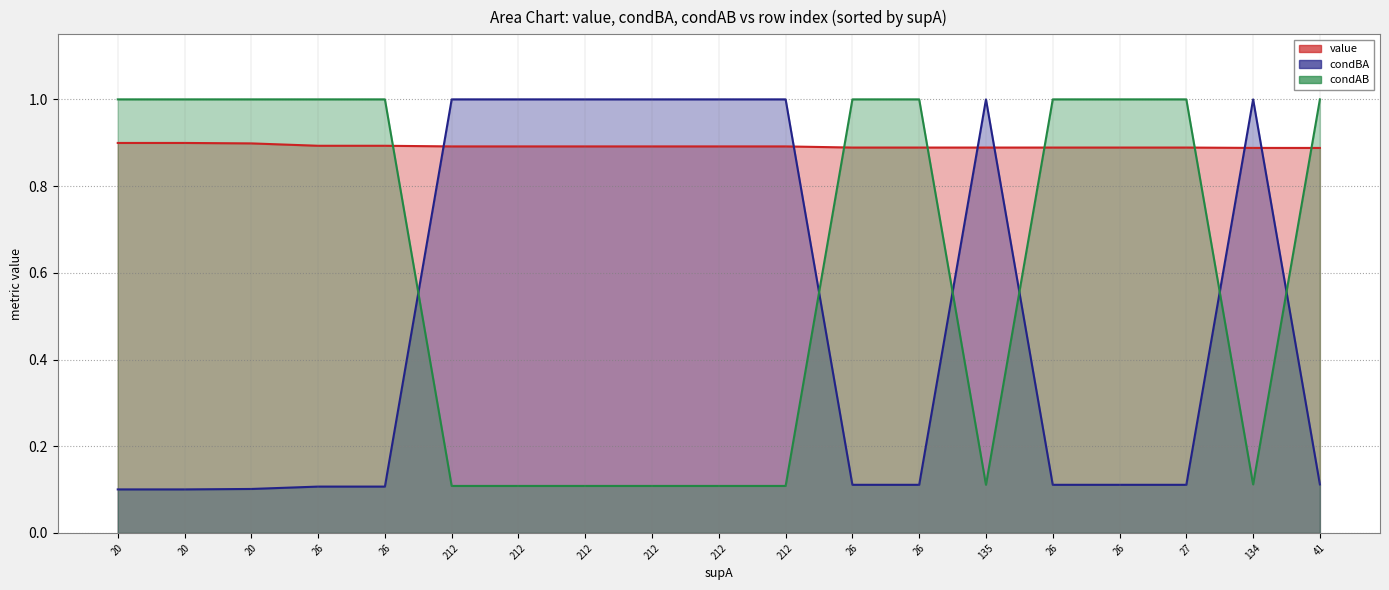

After their last crossing, which series has the higher values: condBA or condAB?

condAB